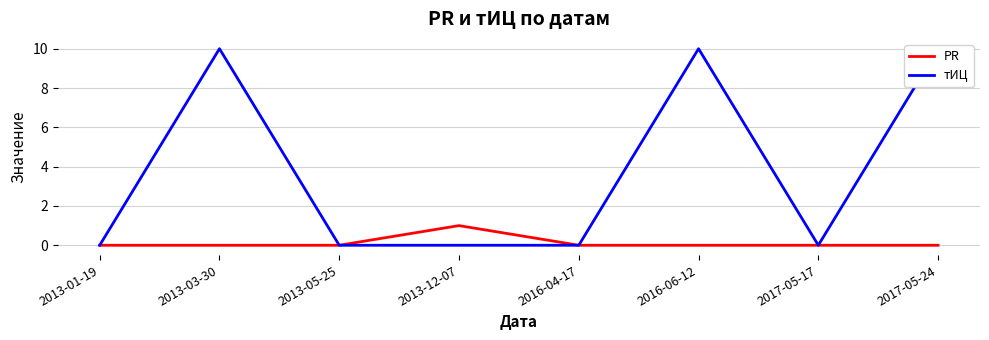

What is the maximum value shown in the chart?

10